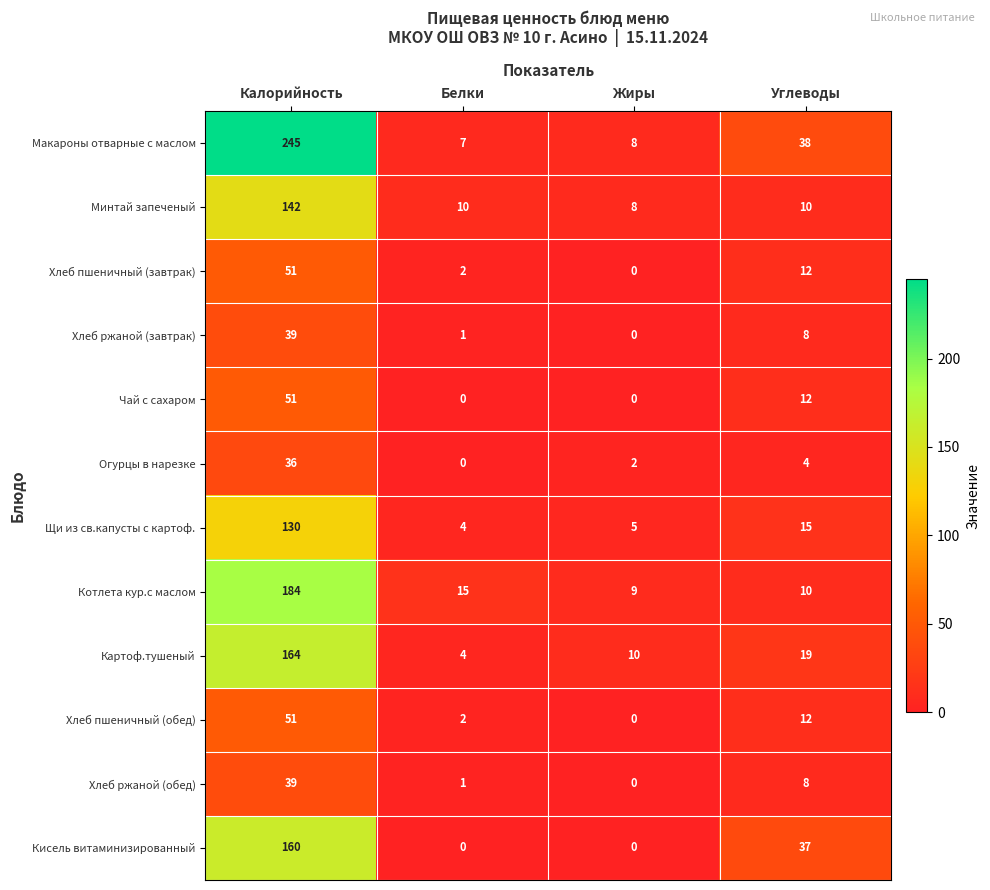

What is the spread (max minus min) of values at Жиры?

10